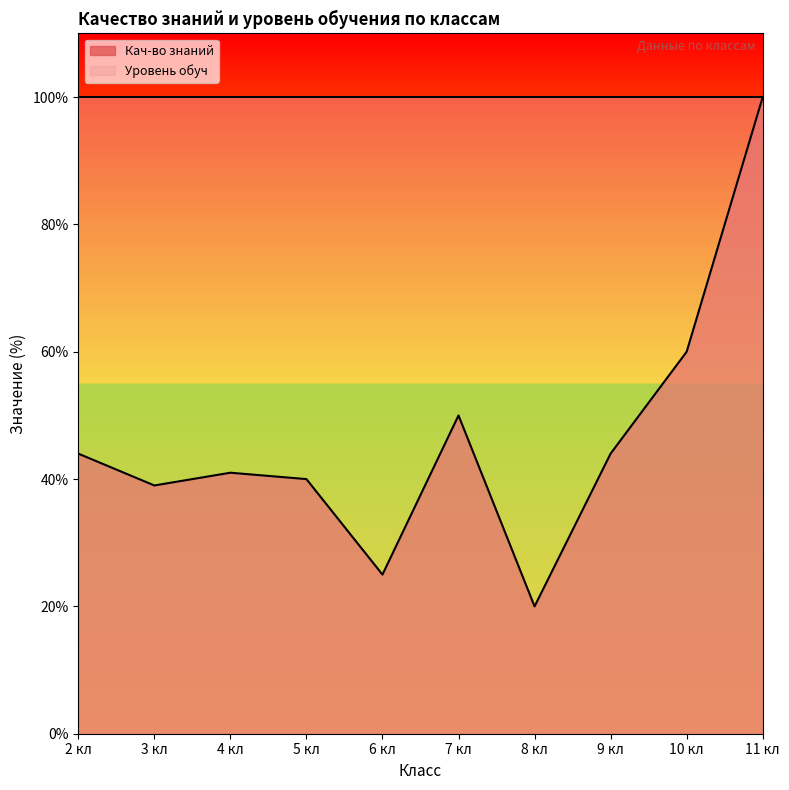

What is the label of the 5th point from the left?

6 кл